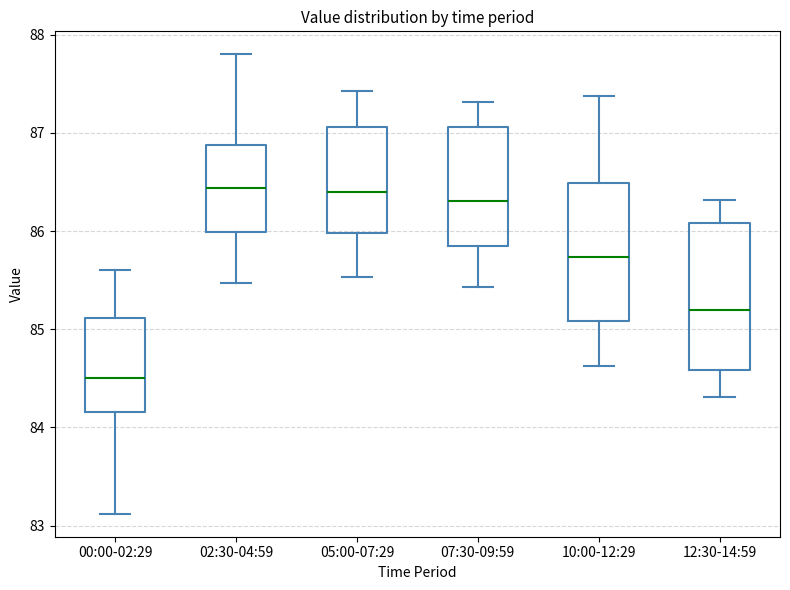

Which box has the lowest median line?

00:00-02:29